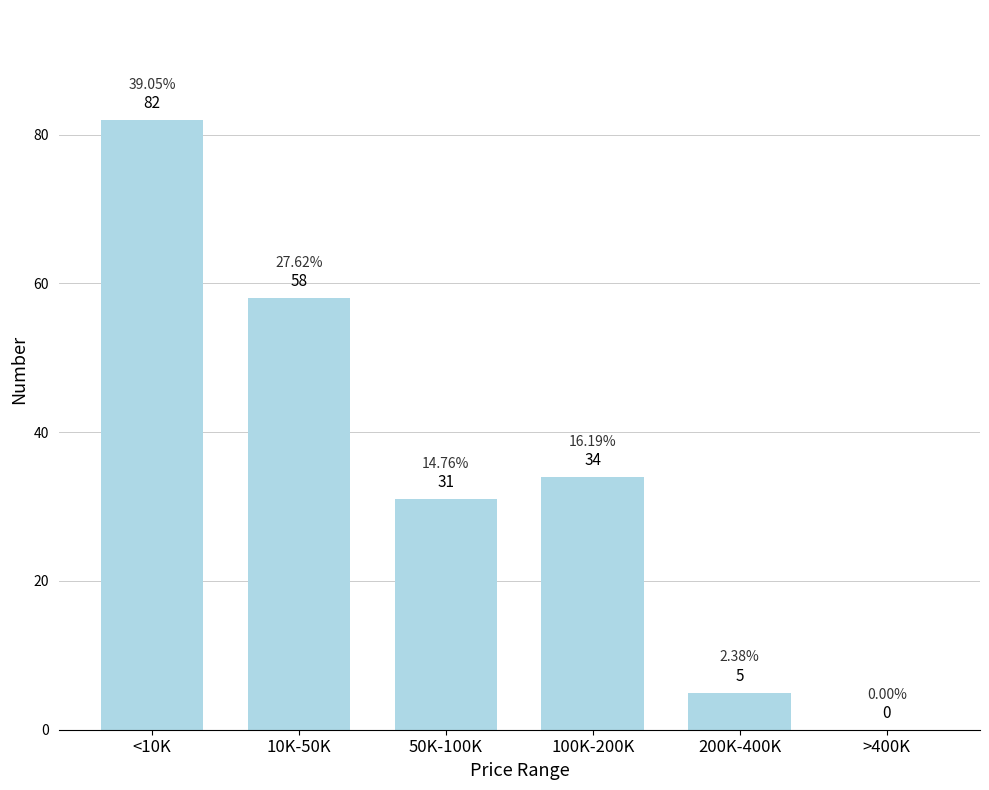

Which has a higher value, >400K or 200K-400K?

200K-400K